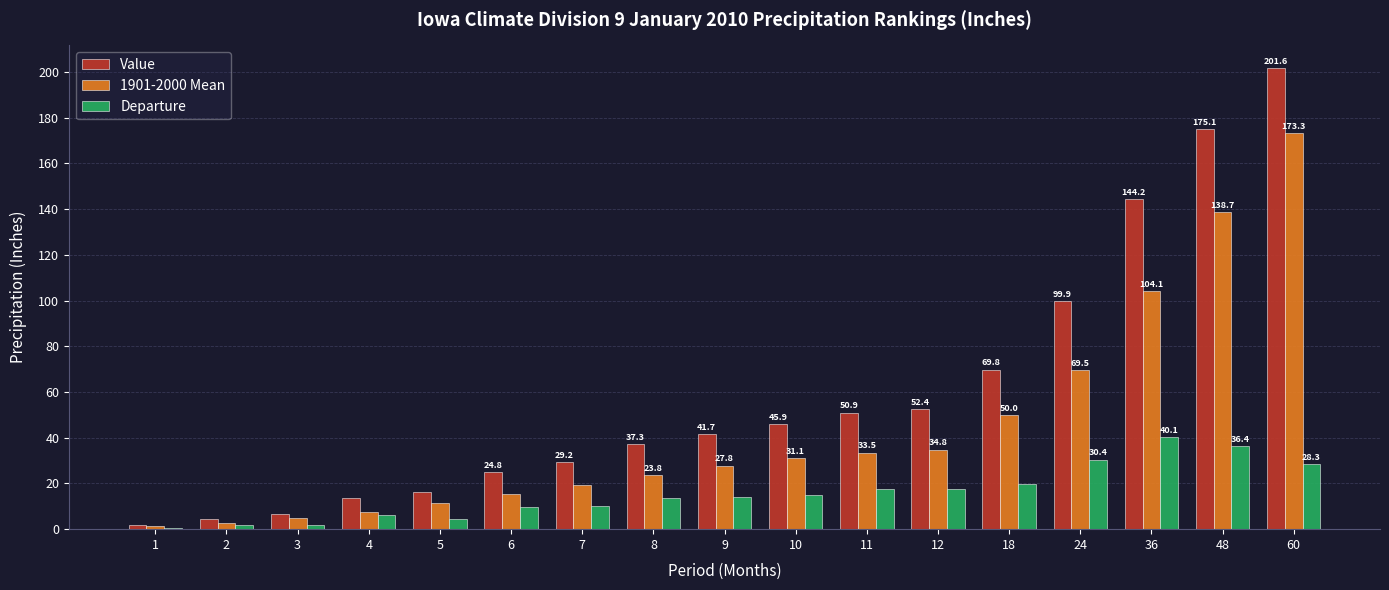

What is the total value across all series at 24?

199.8